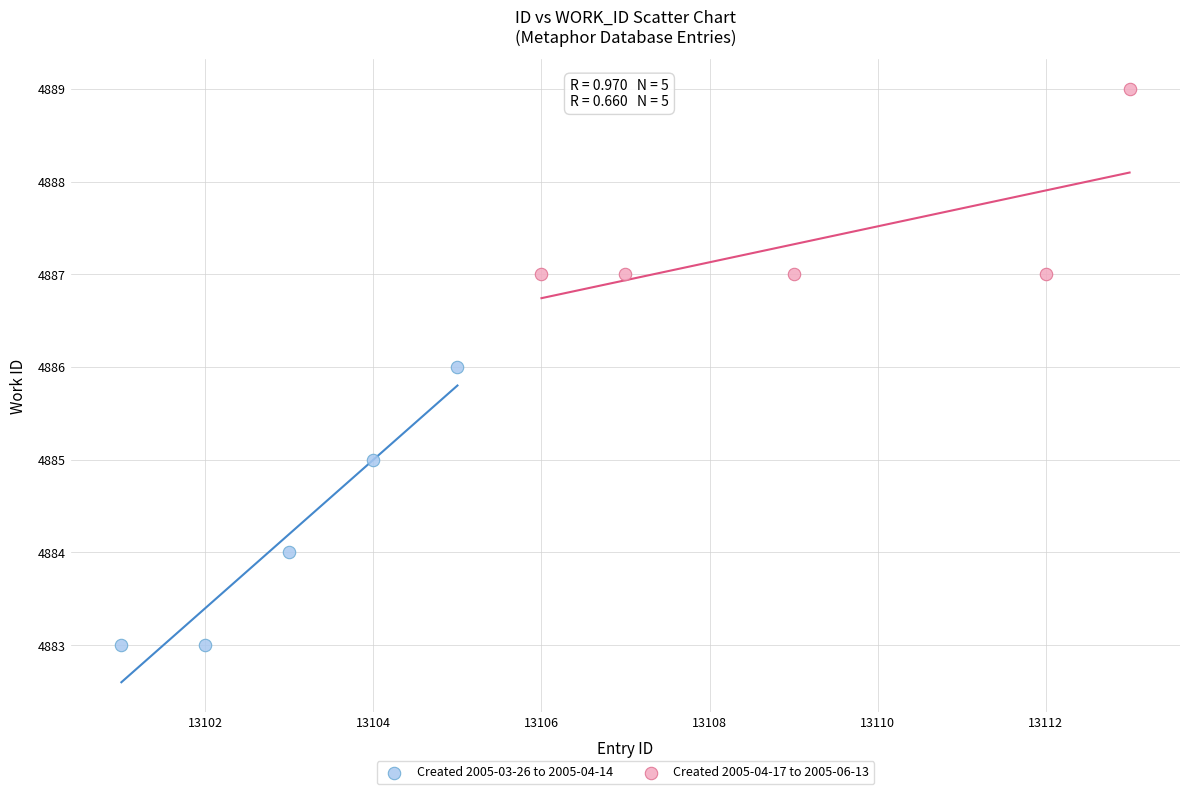

Which series has the largest Y range (max minus min)?

Created 2005-03-26 to 2005-04-14